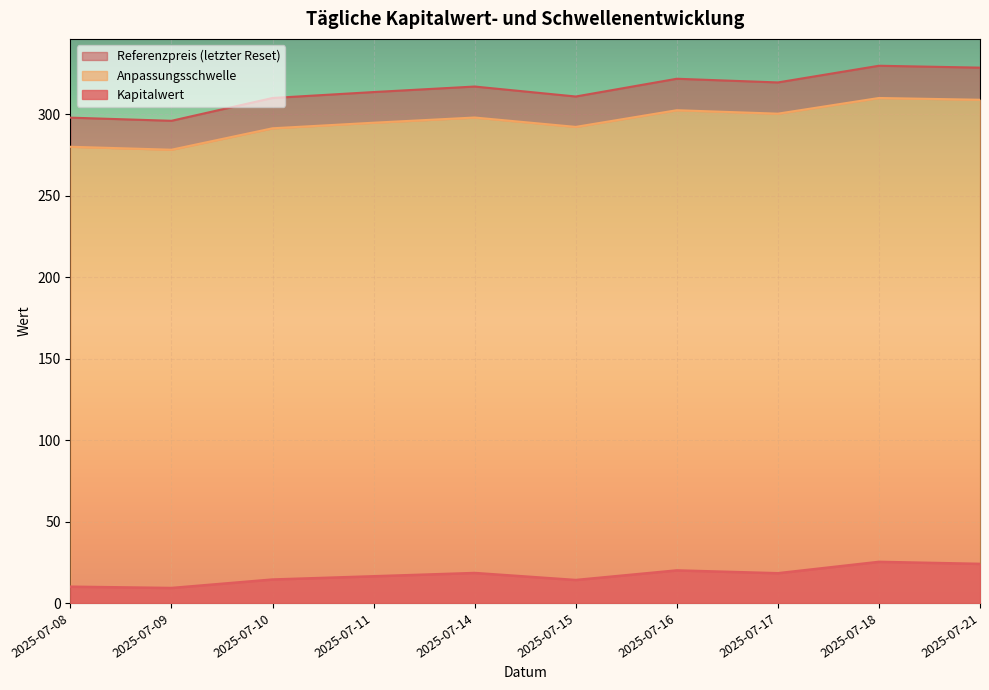

What is the total value across all series at 2025-07-16?

644.0